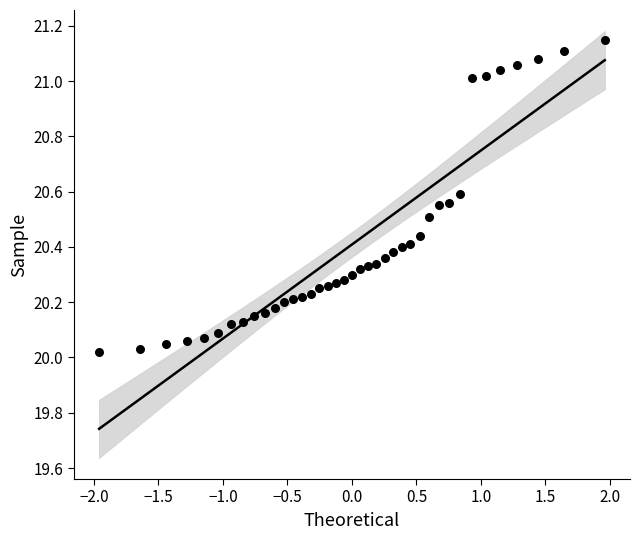

What is the range of X values (max minus min)?

3.9